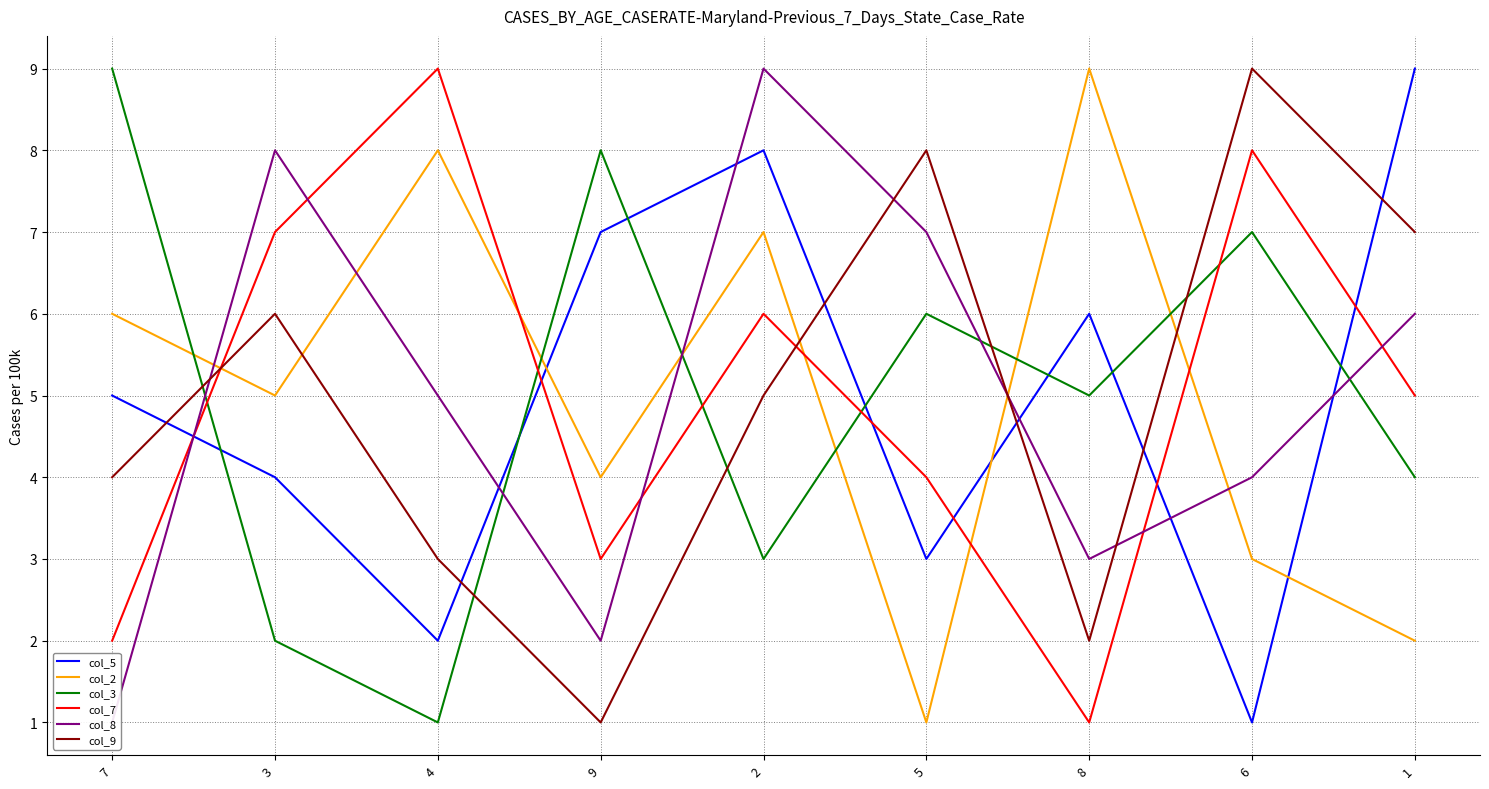

At which category does the chart reach its peak across all series?

1